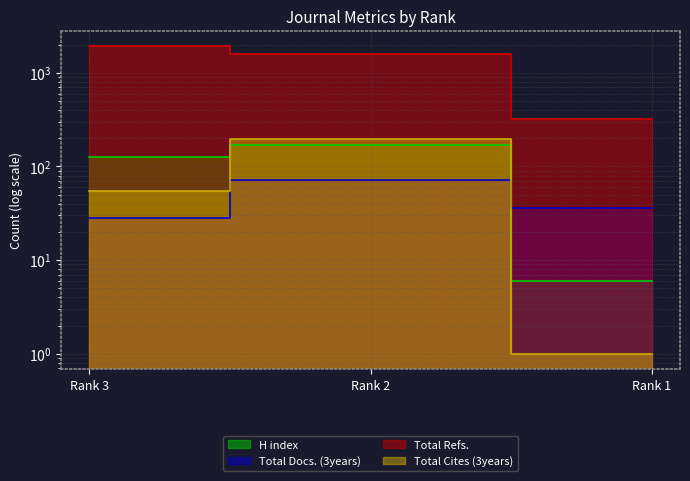

What are all the series names shown in the legend?

H index, Total Docs. (3years), Total Refs., Total Cites (3years)